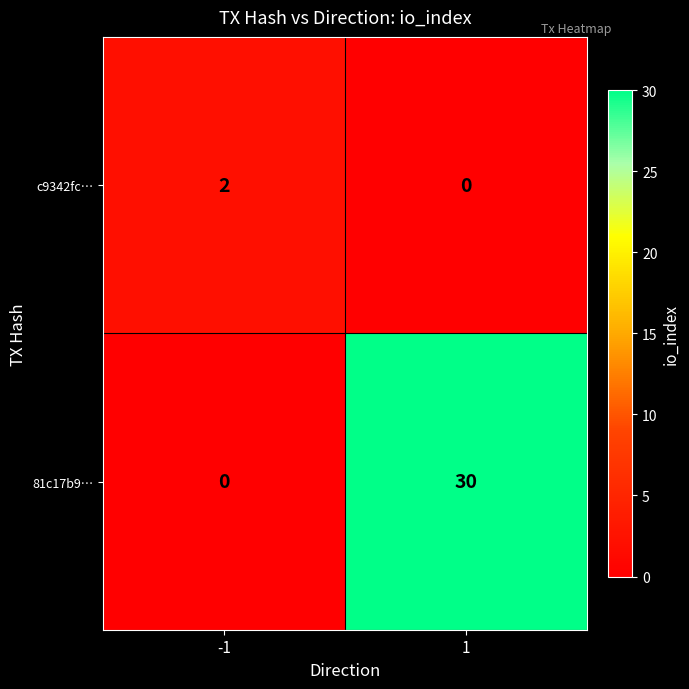

Rank the categories by c9342fc… value from highest to lowest.

-1, 1